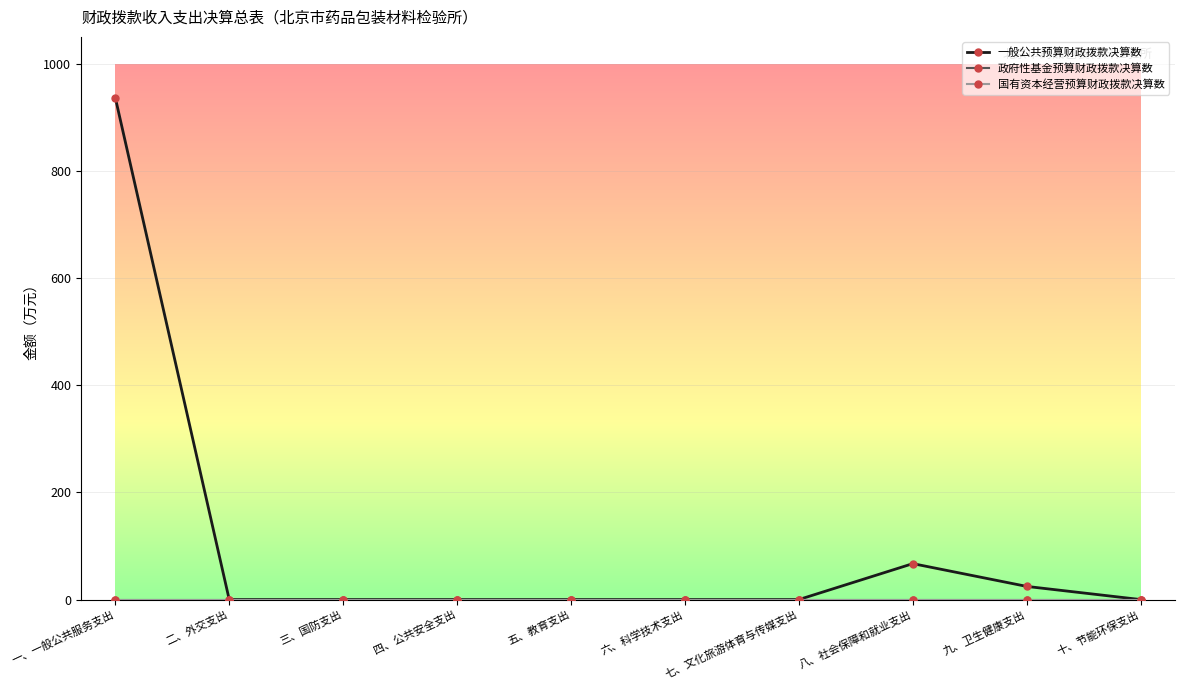

The value of 国有资本经营预算财政拨款决算数 at 六、科学技术支出 is 0.0. True or false?

True